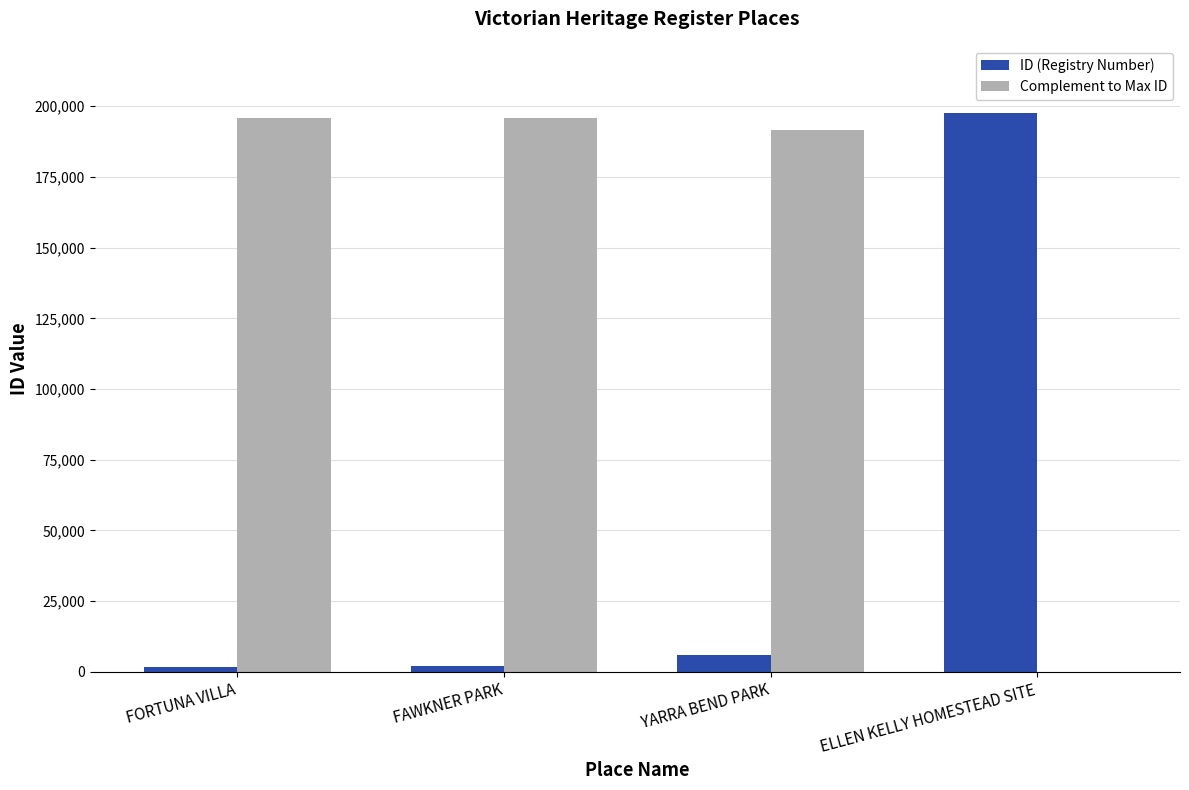

What is the maximum value for Complement to Max ID?

195871